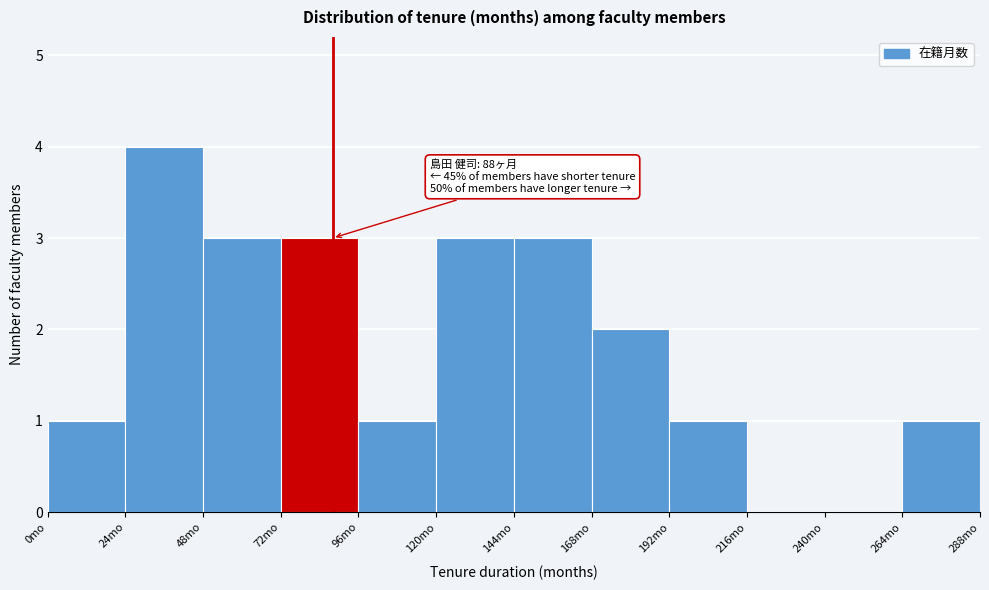

Which range on the x-axis has the tallest bar?

24 to 48